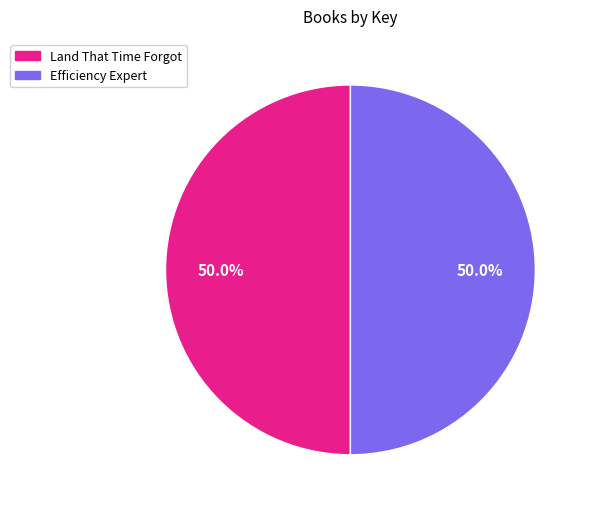

True or false: Efficiency Expert accounts for 50% of the total.

True